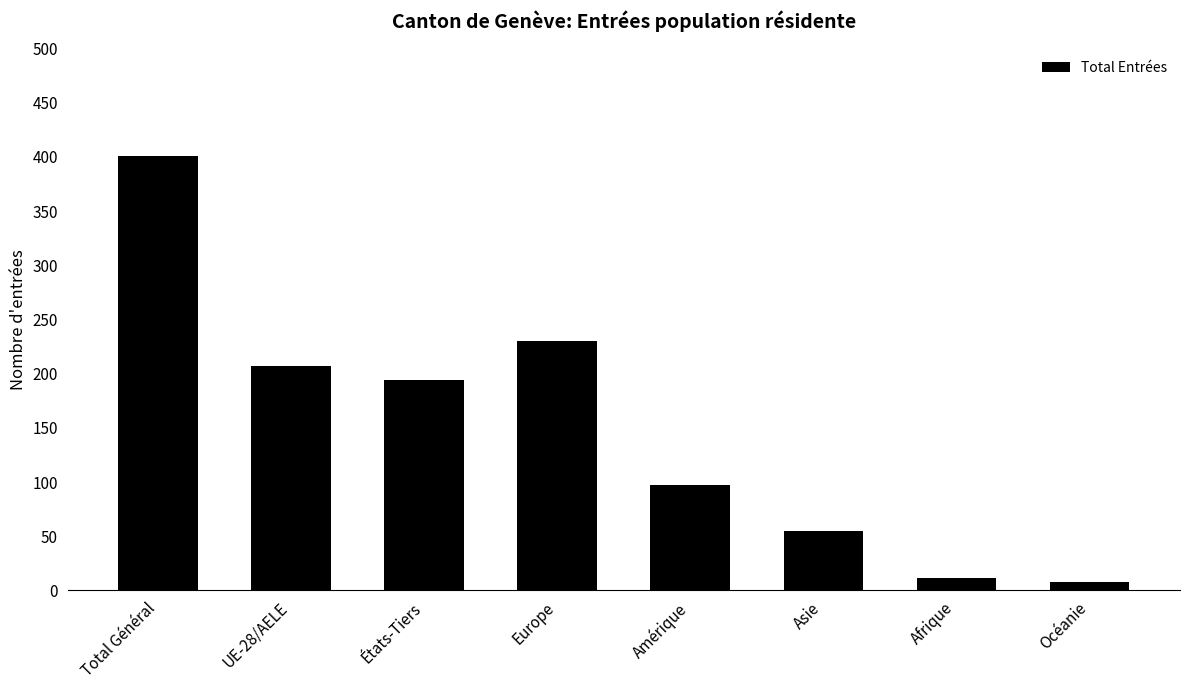

Are the bars horizontal?

No